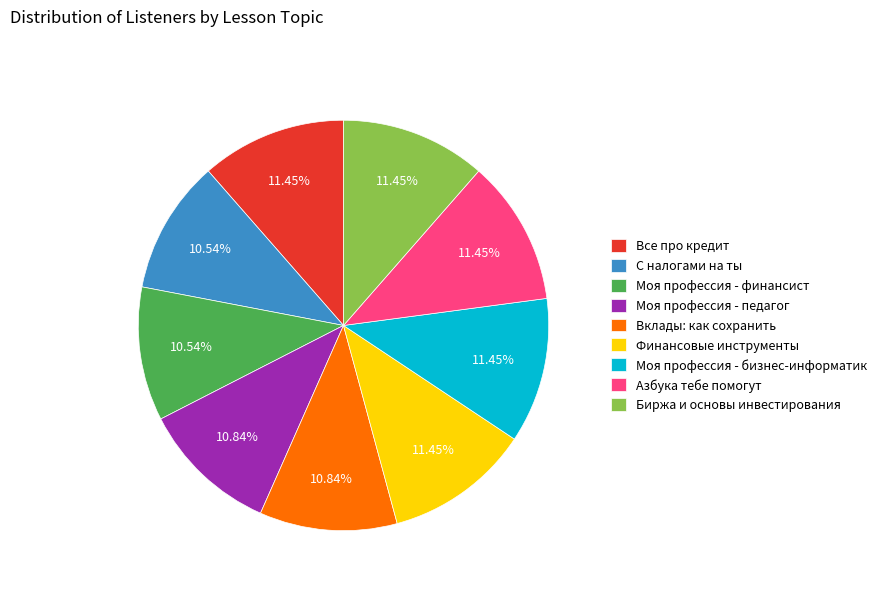

Is it true that Моя профессия - педагог is 1% of the pie?

False